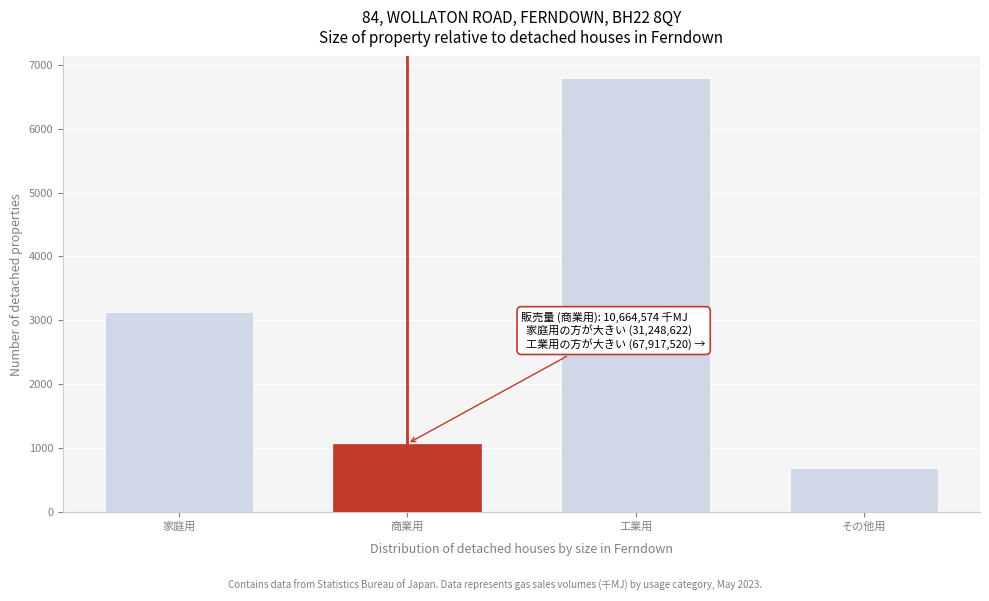

Reading right to left, list all the values displayed in this chart.

その他用=680.7	工業用=6791.8	商業用=1066.5	家庭用=3124.9